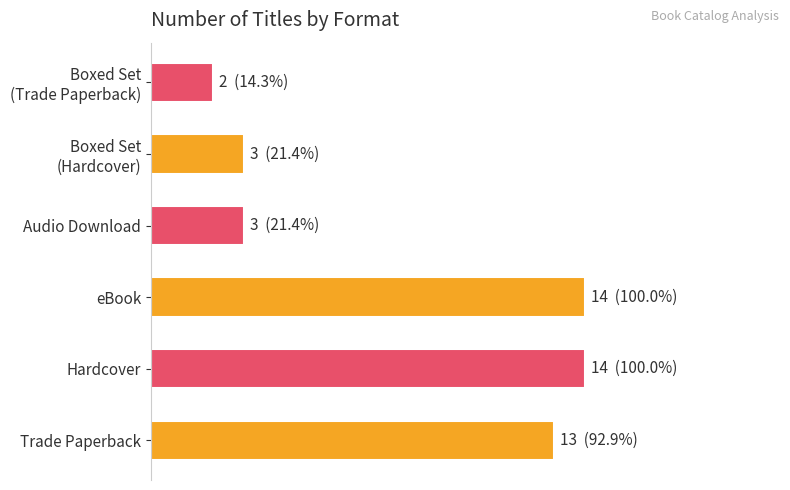

Are the bars horizontal?

Yes